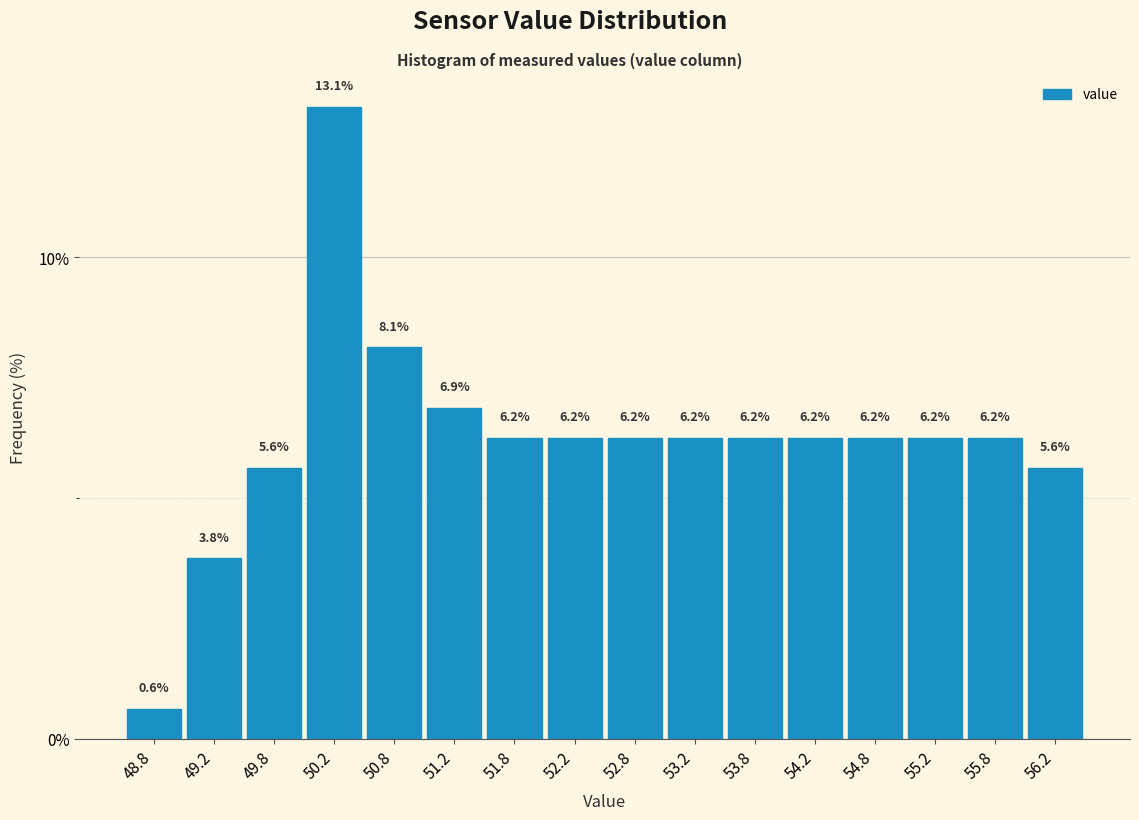

Reading left to right, list every bar in this chart as the range it spans on the x-axis followed by its height.

48.5 to 49.0: 0.6
49.0 to 49.5: 3.8
49.5 to 50.0: 5.6
50.0 to 50.5: 13.1
50.5 to 51.0: 8.1
51.0 to 51.5: 6.9
51.5 to 52.0: 6.2
52.0 to 52.5: 6.2
52.5 to 53.0: 6.2
53.0 to 53.5: 6.2
53.5 to 54.0: 6.2
54.0 to 54.5: 6.2
54.5 to 55.0: 6.2
55.0 to 55.5: 6.2
55.5 to 56.0: 6.2
56.0 to 56.5: 5.6